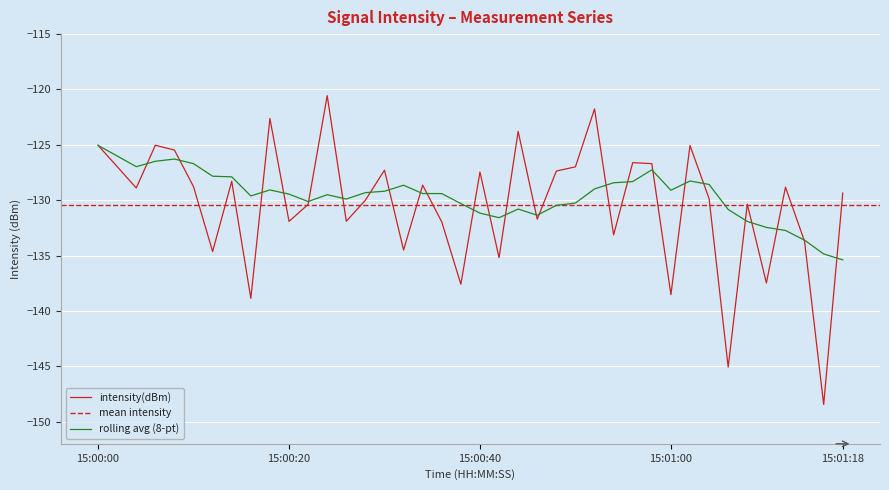

What is the average value?

-130.4